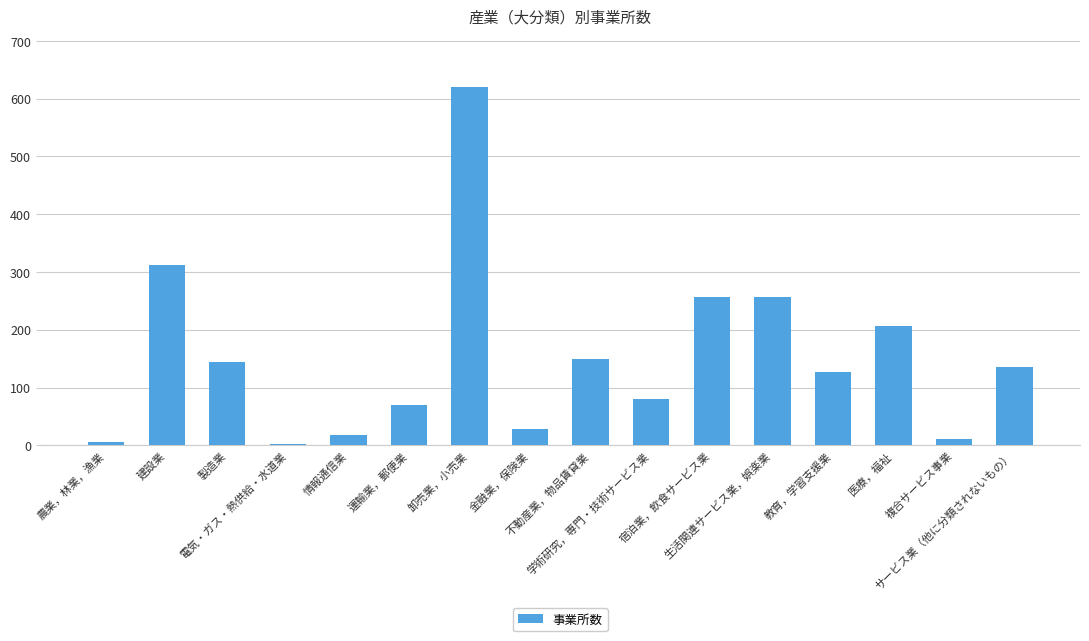

What is the difference between the maximum and minimum values?

617